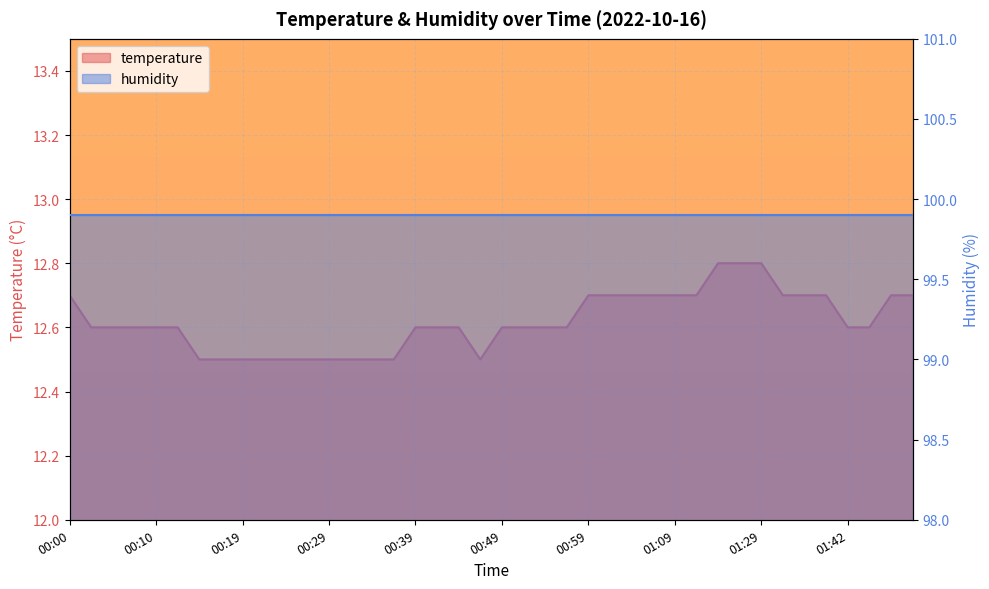

Is it true that the value at 00:12 is 17.6?

False